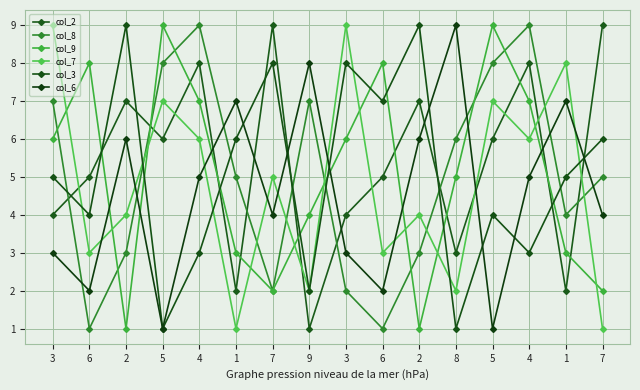

Is it true that col_6 equals 5 at 4?

True